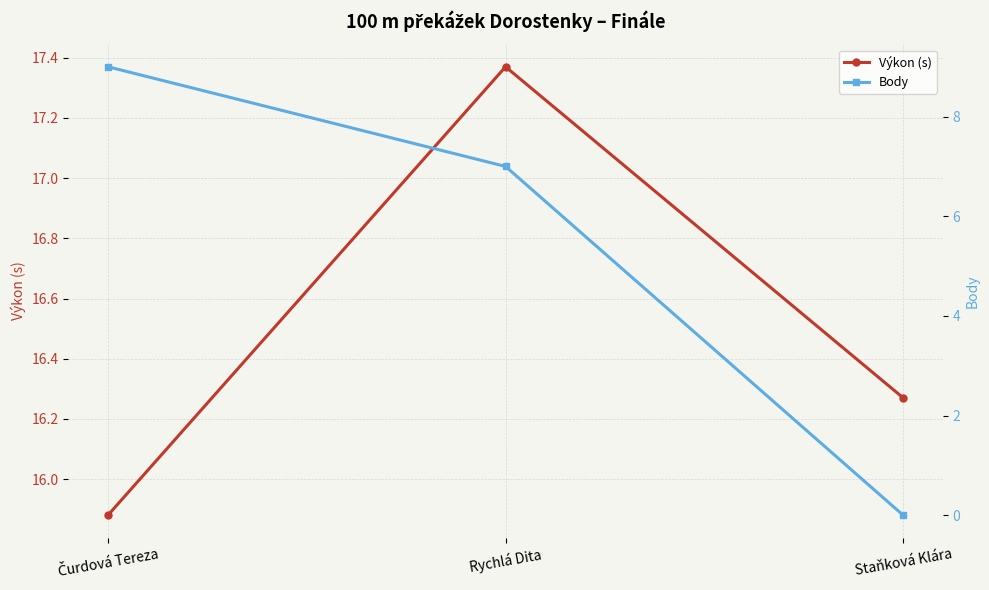

Does the chart display data point markers on the line(s)?

Yes